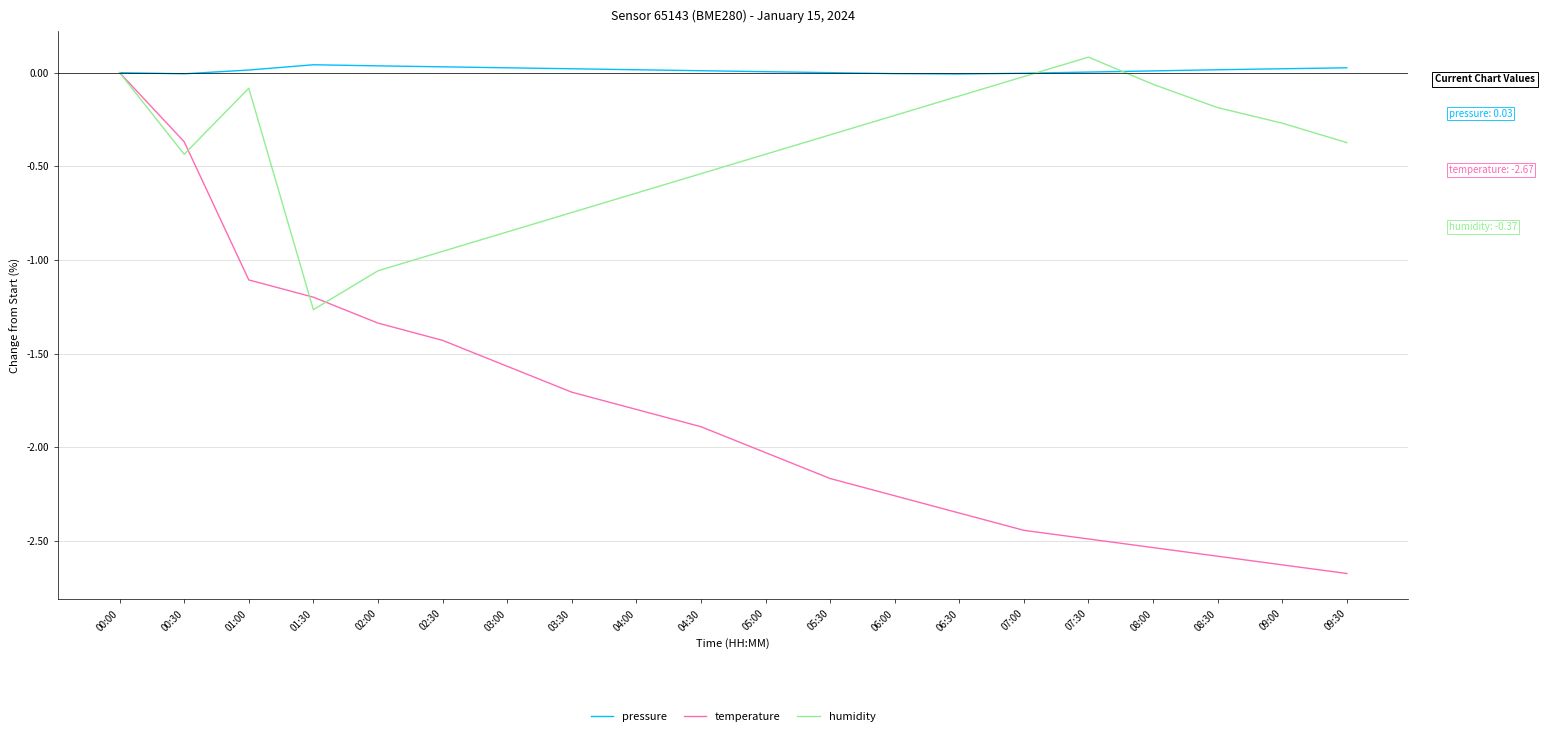

Rank the series by their average value, from lowest to highest.

temperature, humidity, pressure